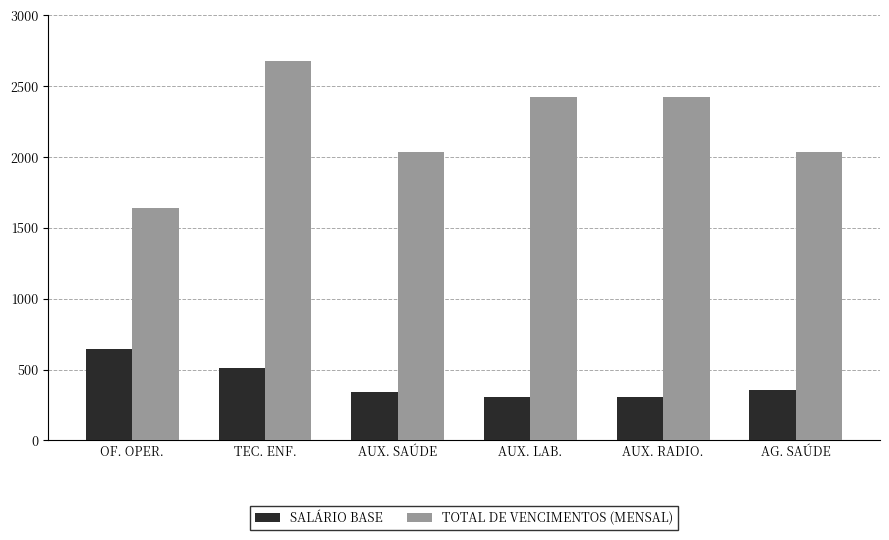

At which label is SALÁRIO BASE closest to 474?

TEC. ENF.